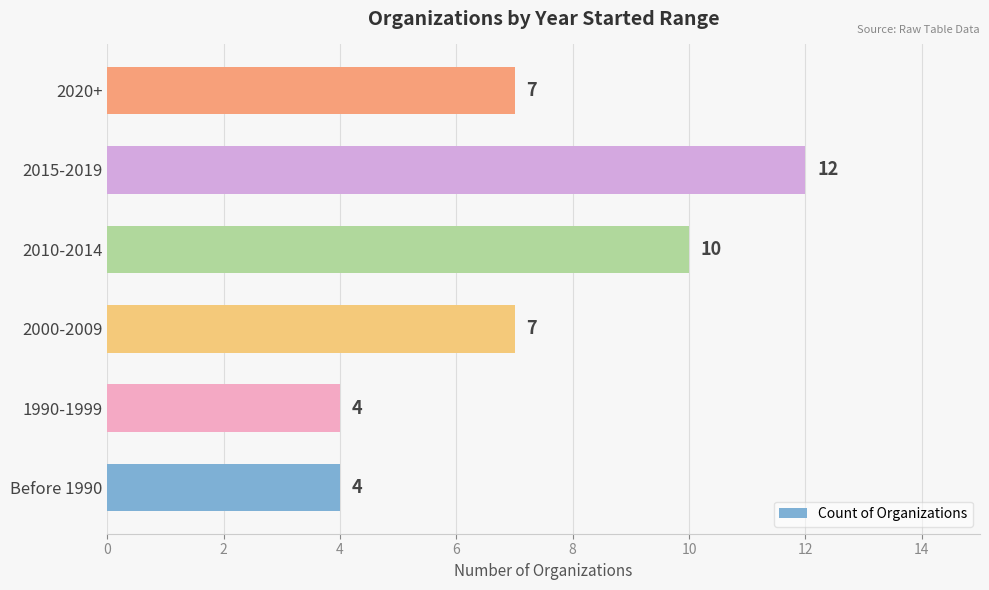

What is the change in value from 1990-1999 to 2020+?

+3